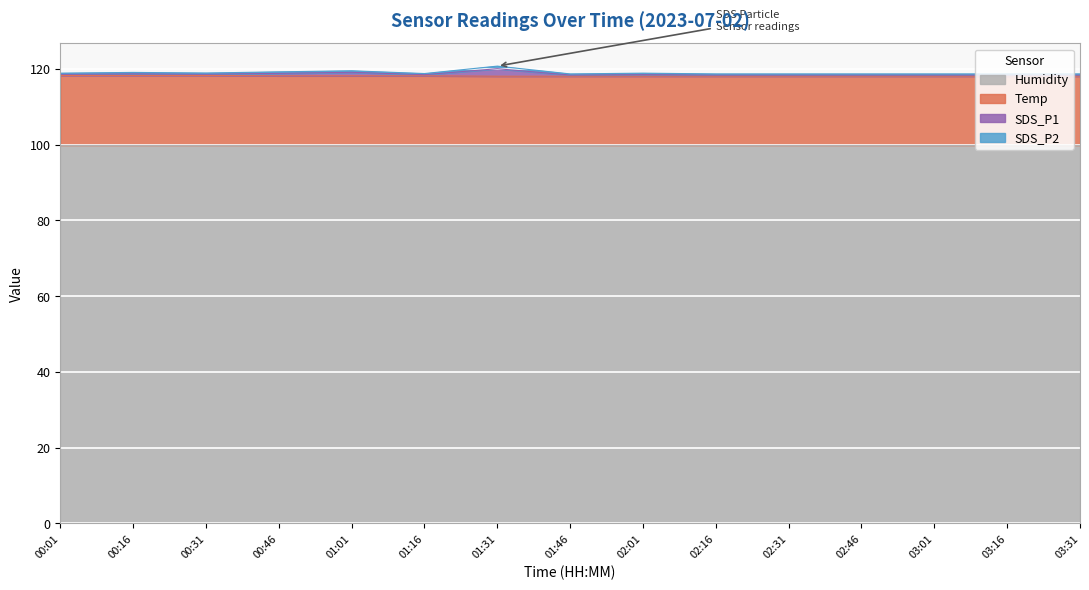

What is the difference between the second highest and second lowest values in the Temp series?

0.2